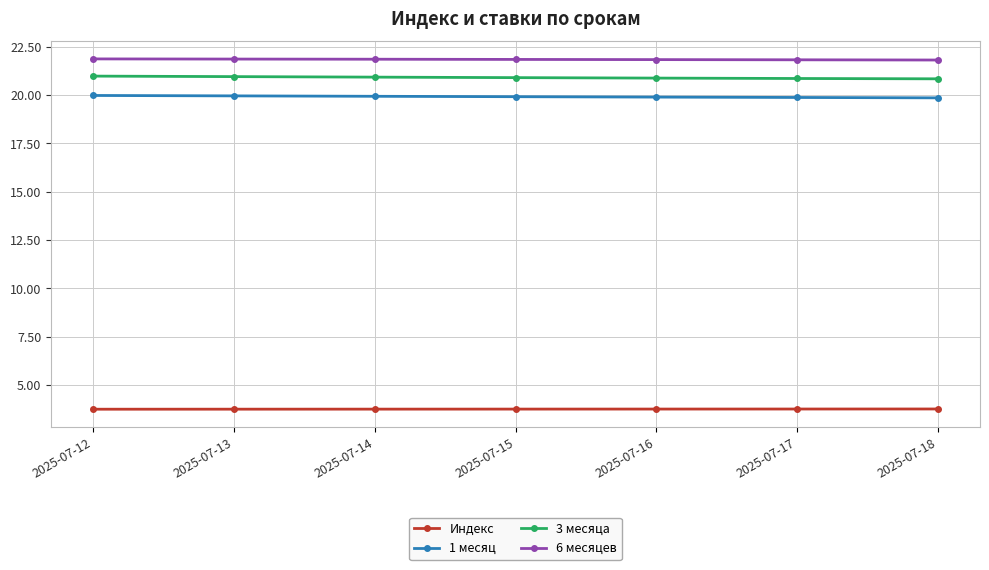

What are all the series names shown in the legend?

Индекс, 1 месяц, 3 месяца, 6 месяцев